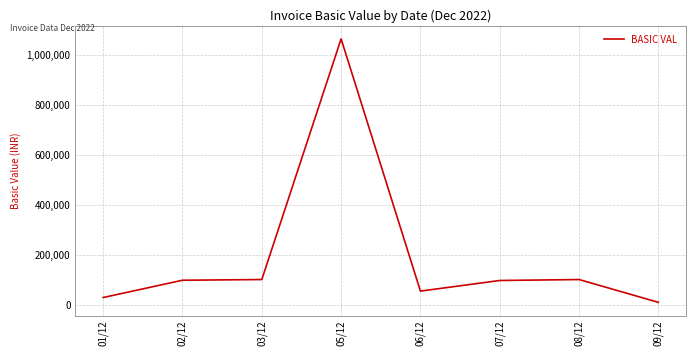

What is the maximum value shown in the chart?

1064120.7